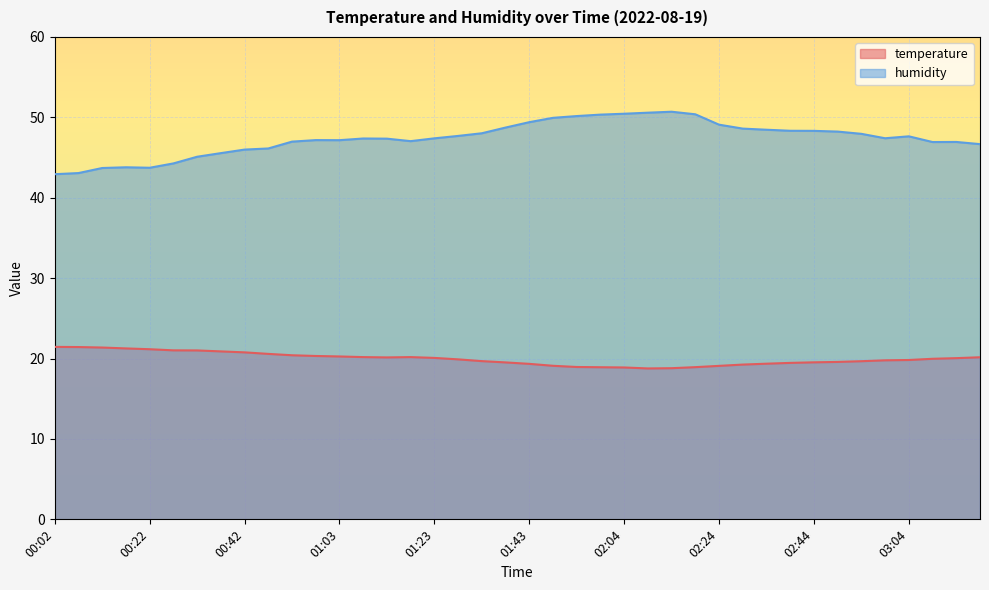

What is the highest value of the humidity series?

50.7